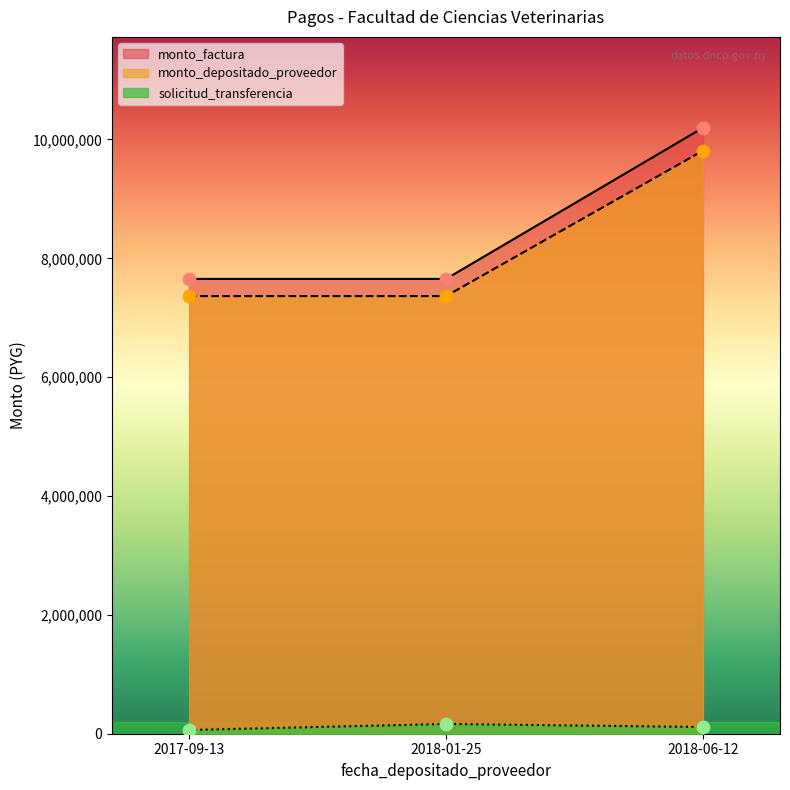

At which category is the sum across all series the highest?

2018-06-12